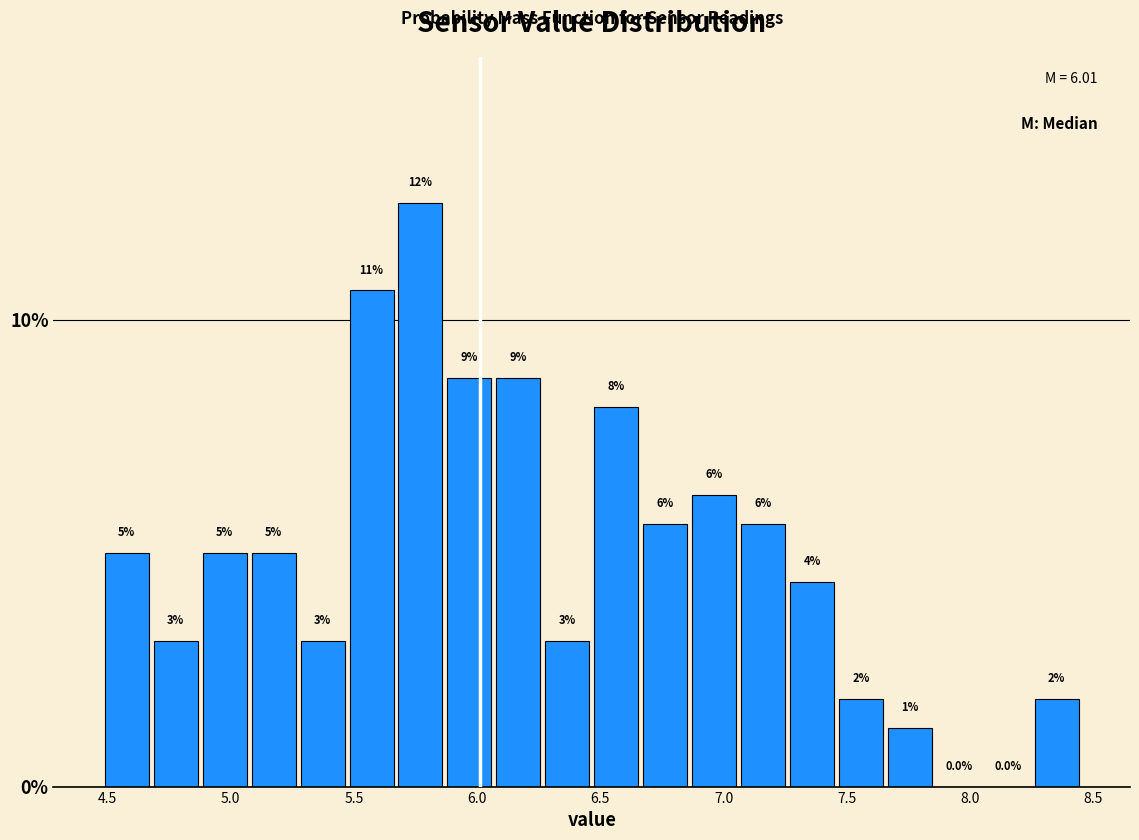

Around what value on the x-axis is the tallest bar? Give the approximate position of its centre, as read against the axis.

5.75